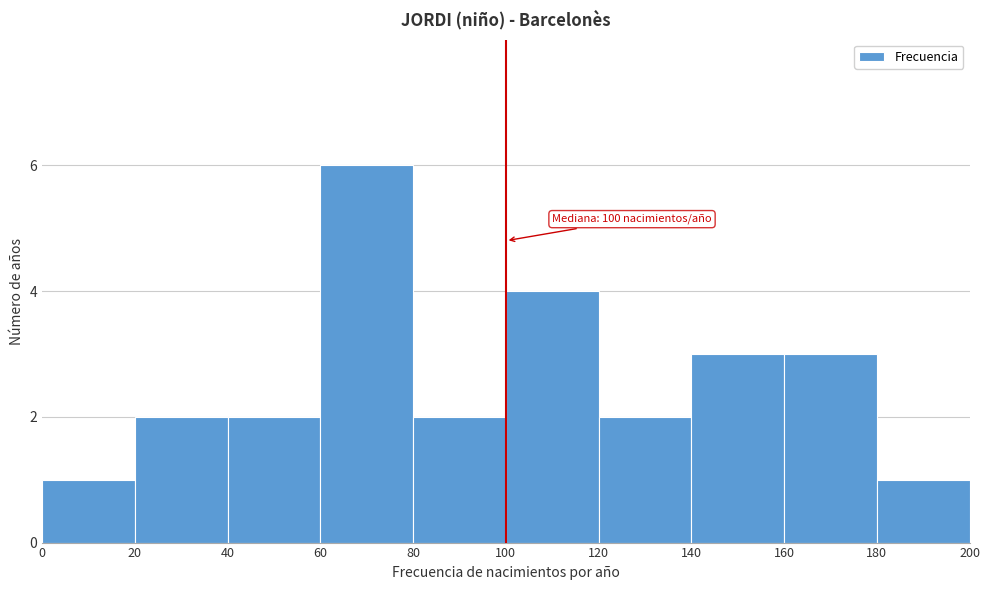

Over which range of the x-axis is the bar tallest?

60 to 80